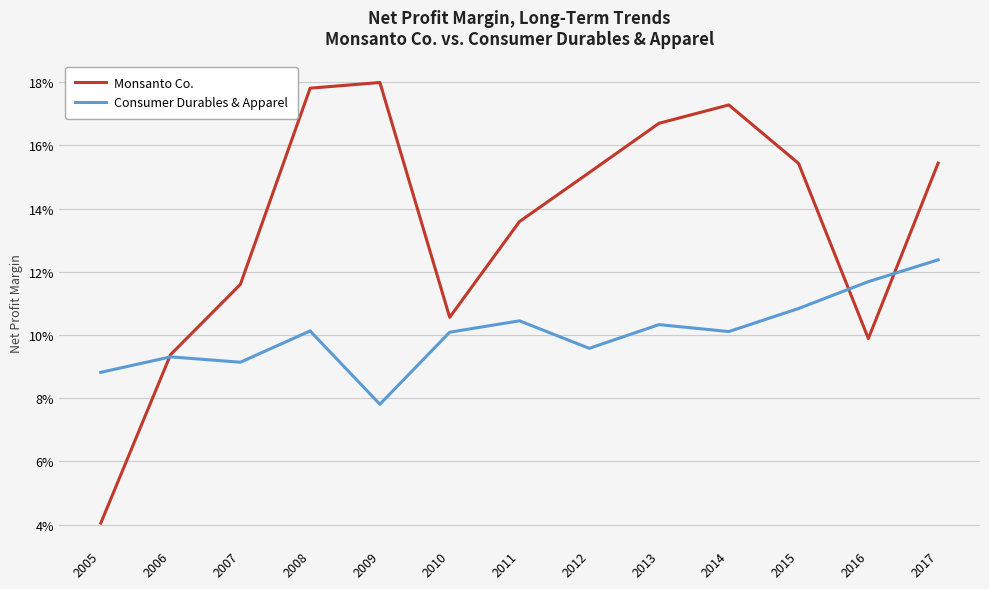

Which series has the largest total across all categories?

Monsanto Co.